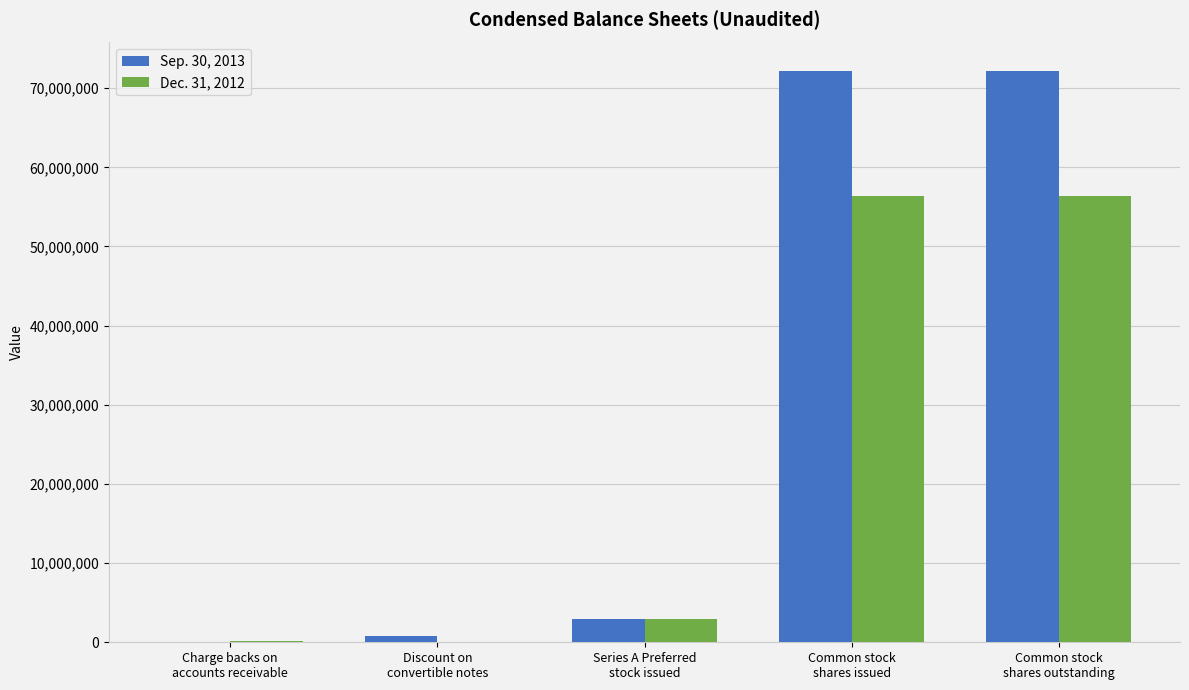

What is the greatest value displayed?

72163069